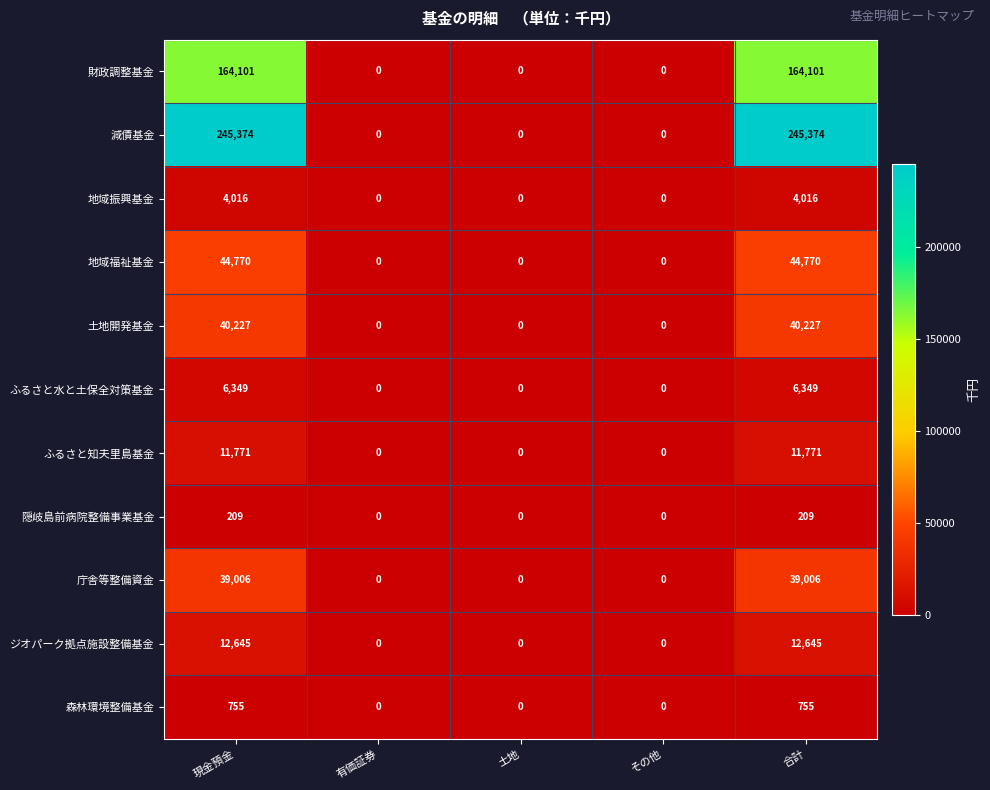

The 地域福祉基金 series shows 27213 at 土地. True or false?

False